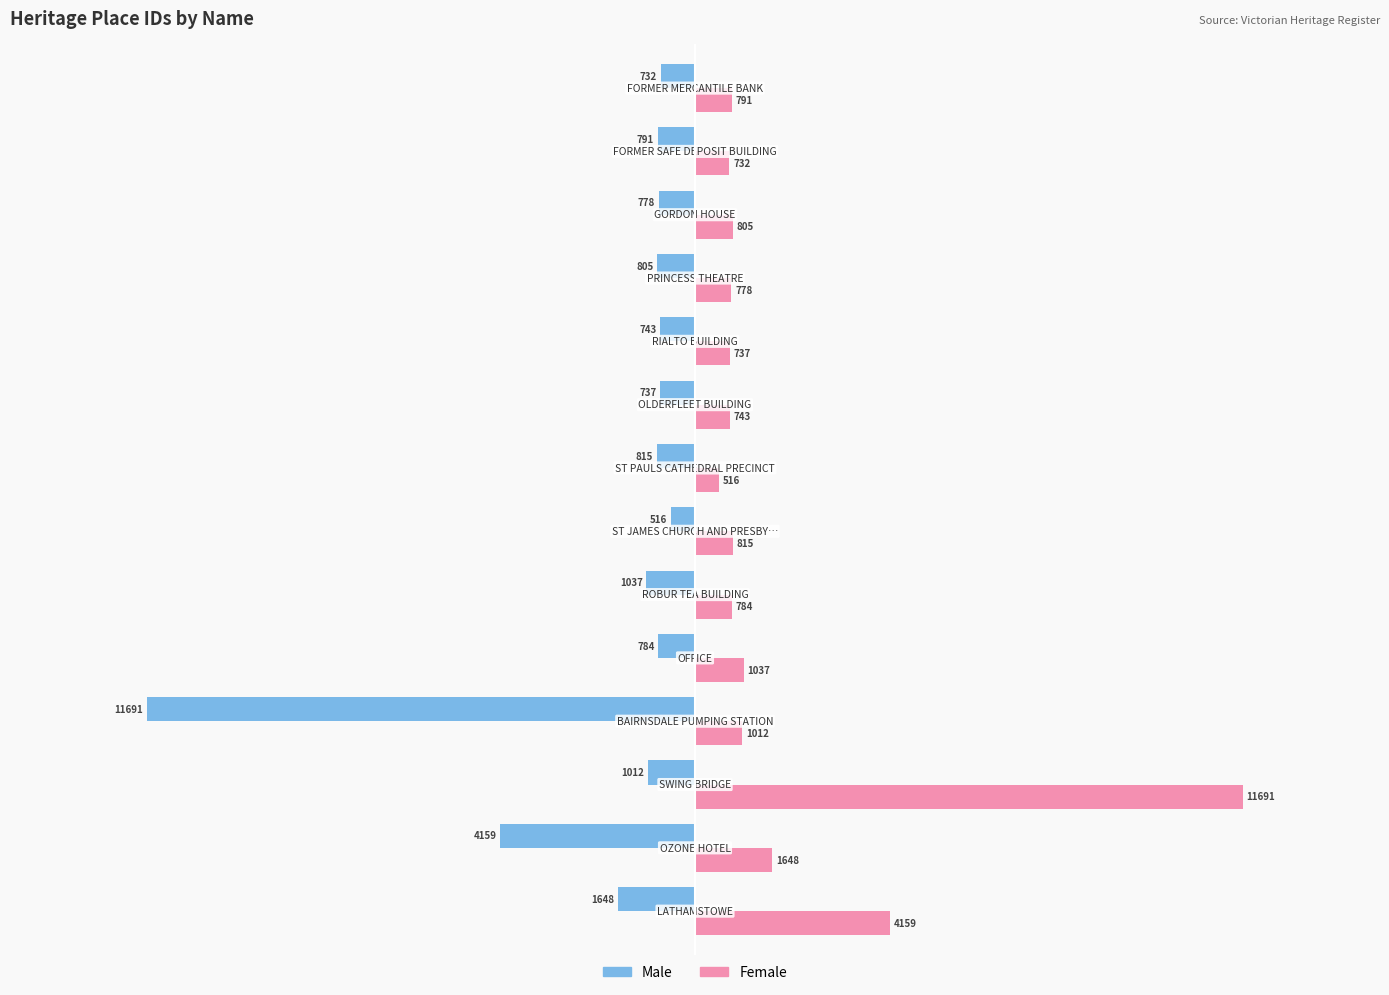

What is the difference between the second highest and second lowest values in the Male series?

3427